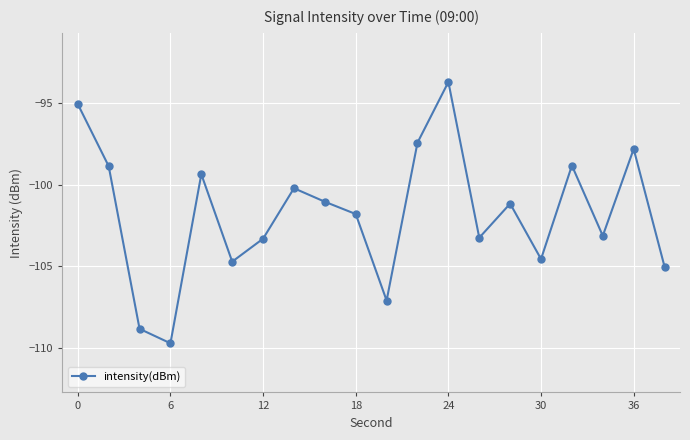

How many interior local peaks (higher than both neighbors) does the data have?

6